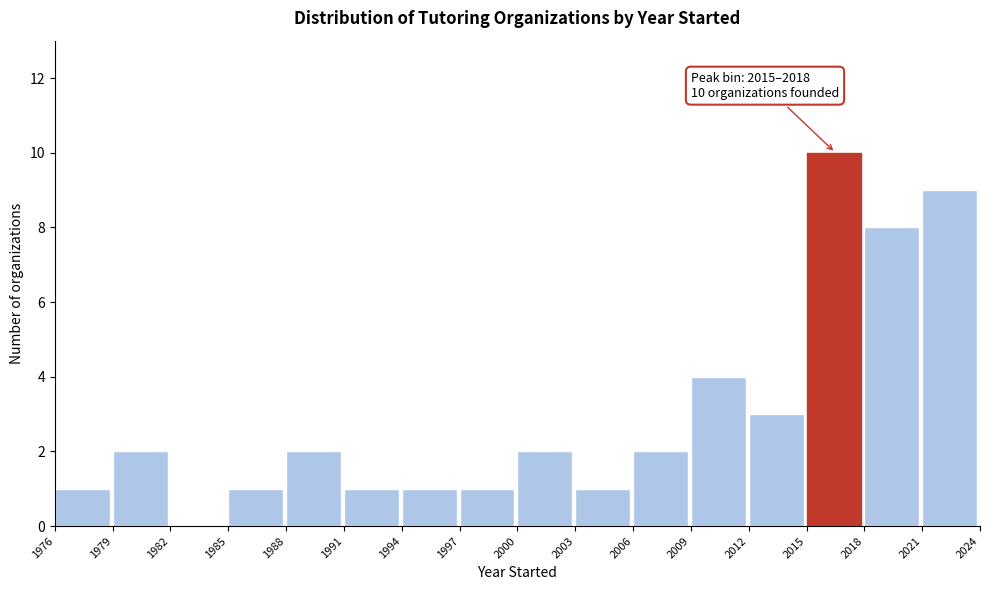

Which range on the x-axis has the tallest bar?

2015 to 2018